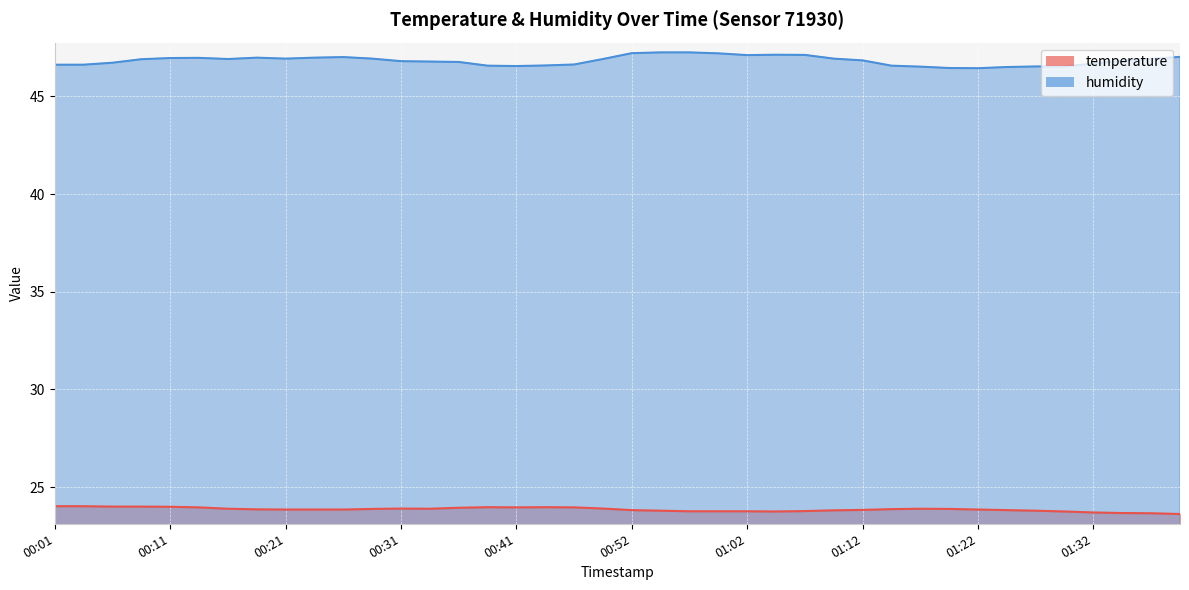

True or false: humidity and temperature intersect in this chart.

False